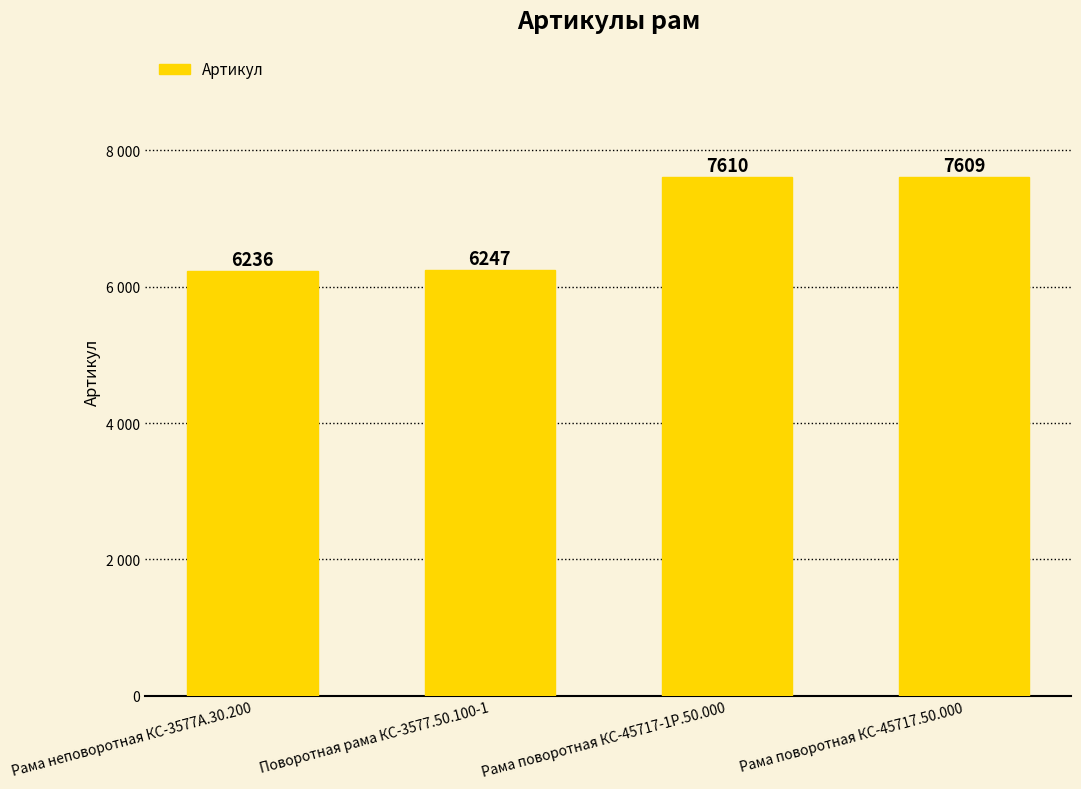

List the labels in order of value, smallest first.

Рама неповоротная КС-3577А.30.200, Поворотная рама КС-3577.50.100-1, Рама поворотная КС-45717.50.000, Рама поворотная КС-45717-1Р.50.000